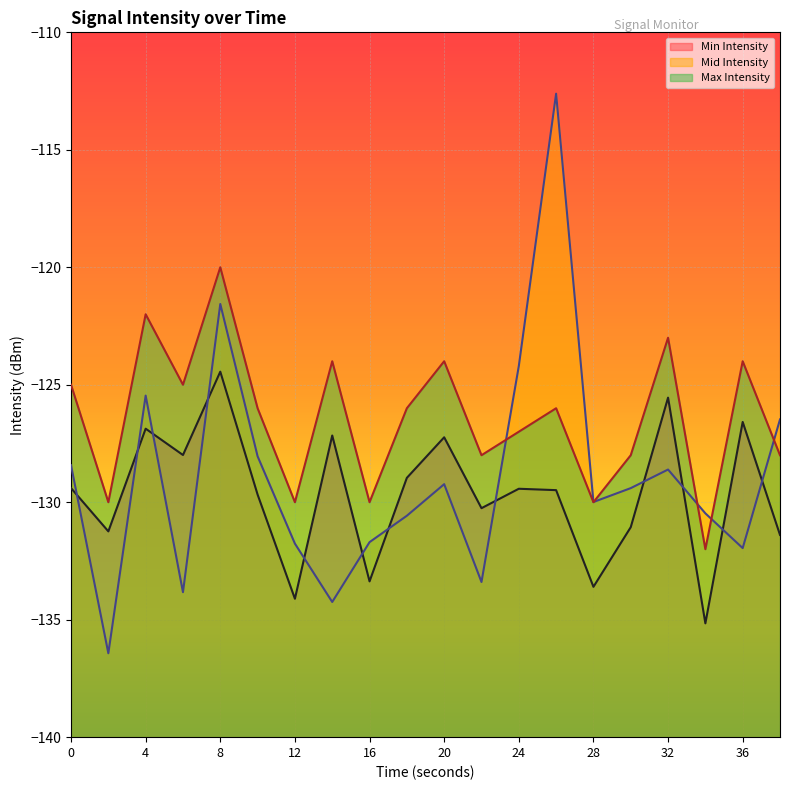

What is the sum of all Max Intensity values?

-2528.0